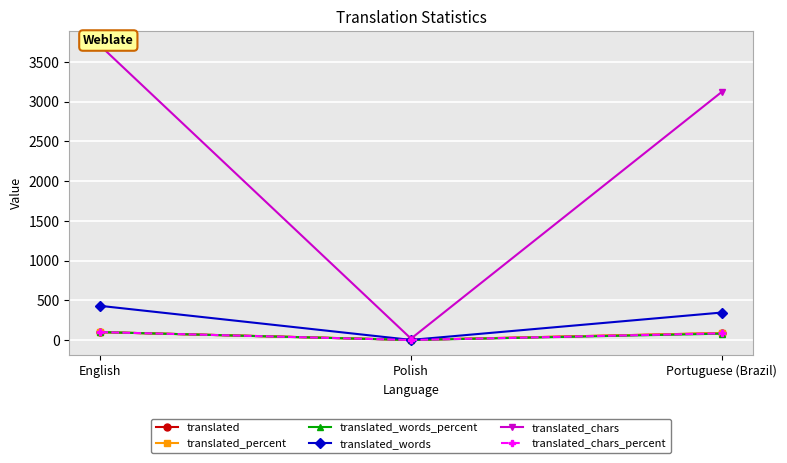

Rank the categories by translated value from highest to lowest.

English, Portuguese (Brazil), Polish